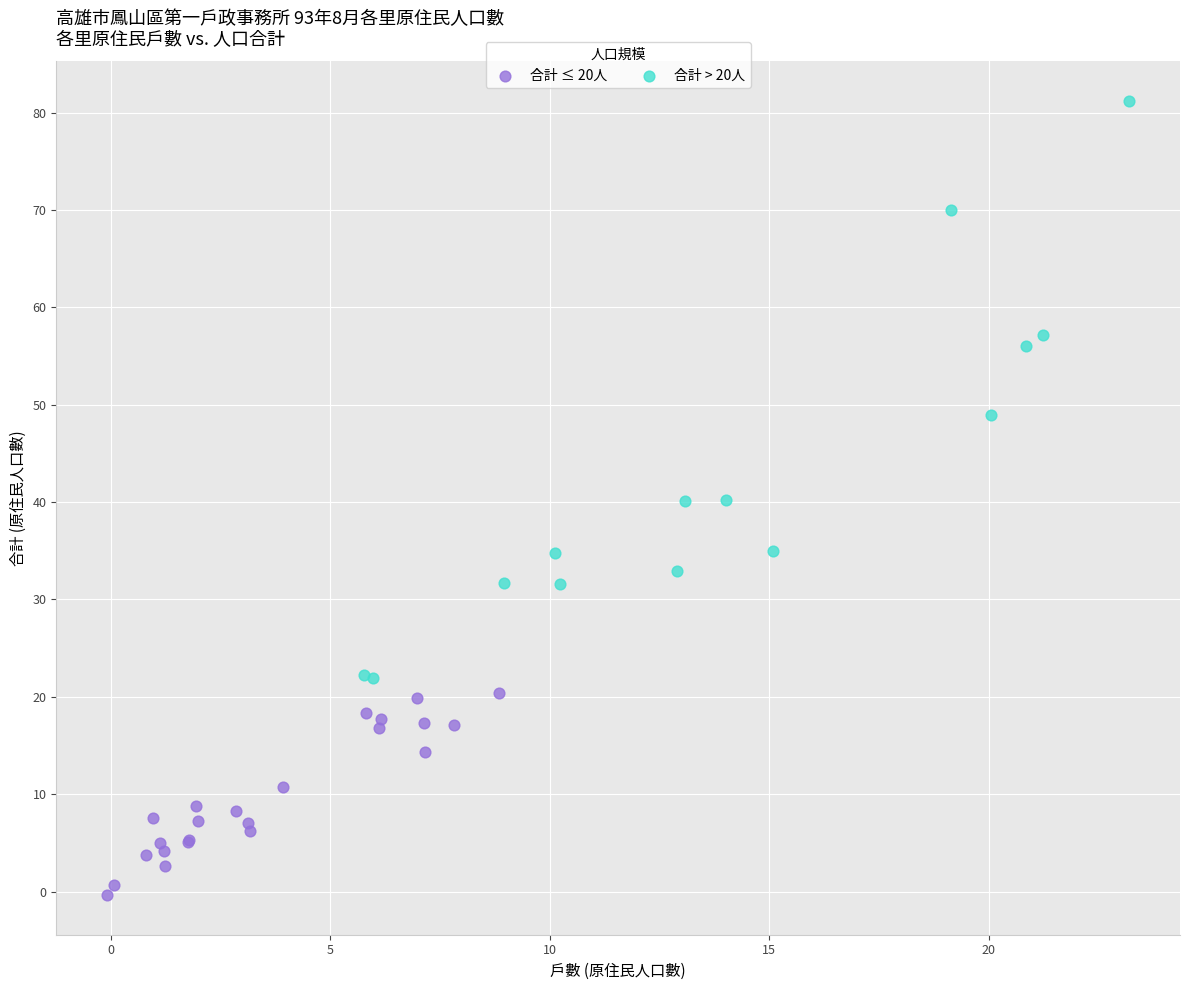

Which series contains the highest Y value?

合計 > 20人